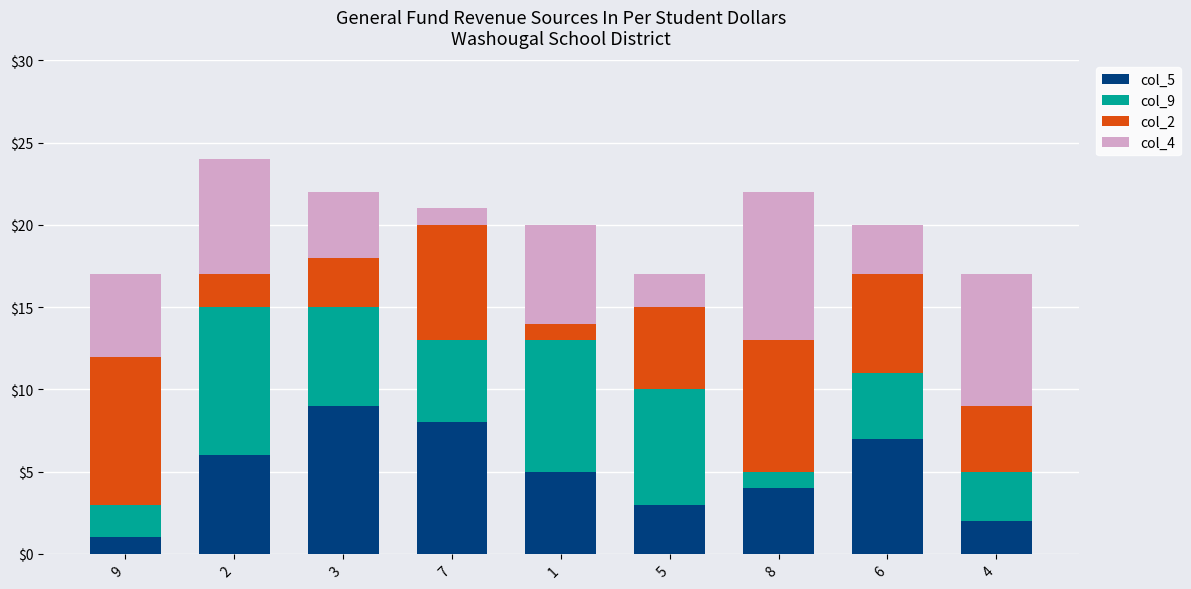

How many bars are there in total?

9